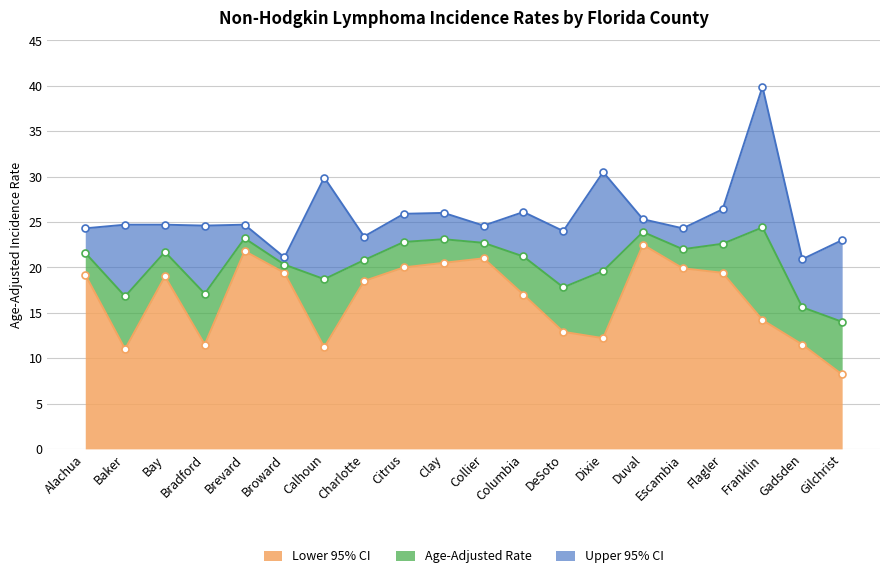

Which series has the largest range (max minus min)?

Upper 95% CI line